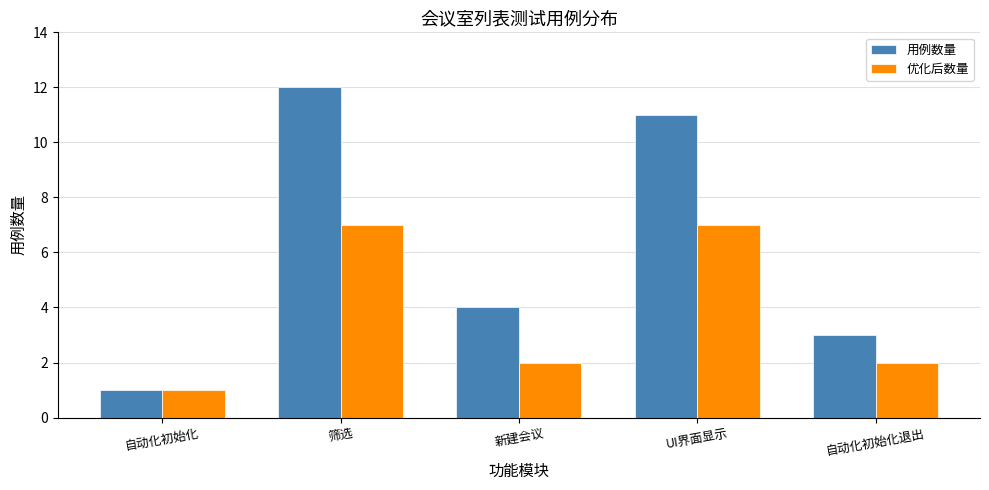

What is the total value across all series at 筛选?

19